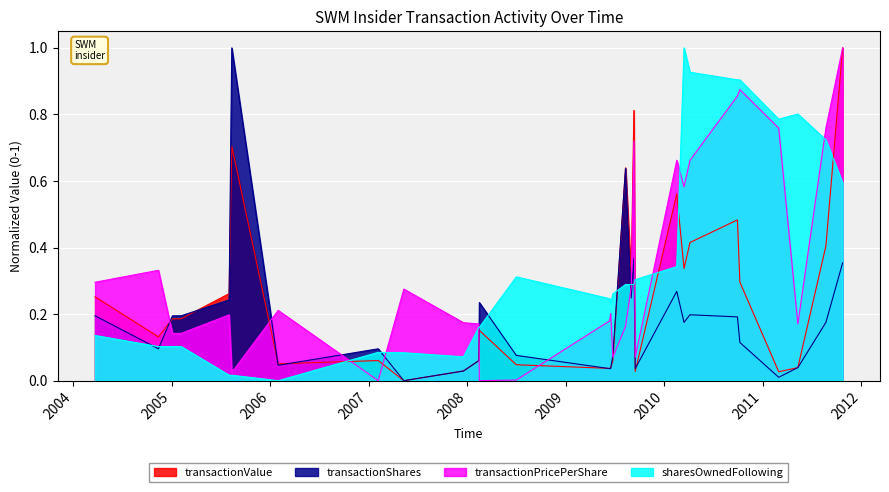

At which label does transactionShares reach its peak?

2005-08-11